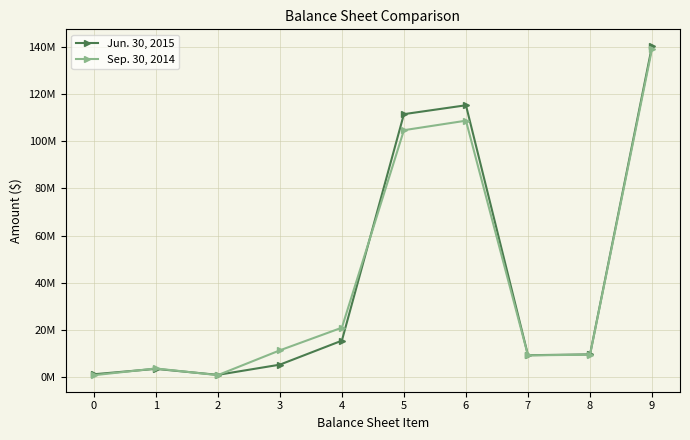

Is this an area chart (filled region under the line)?

No